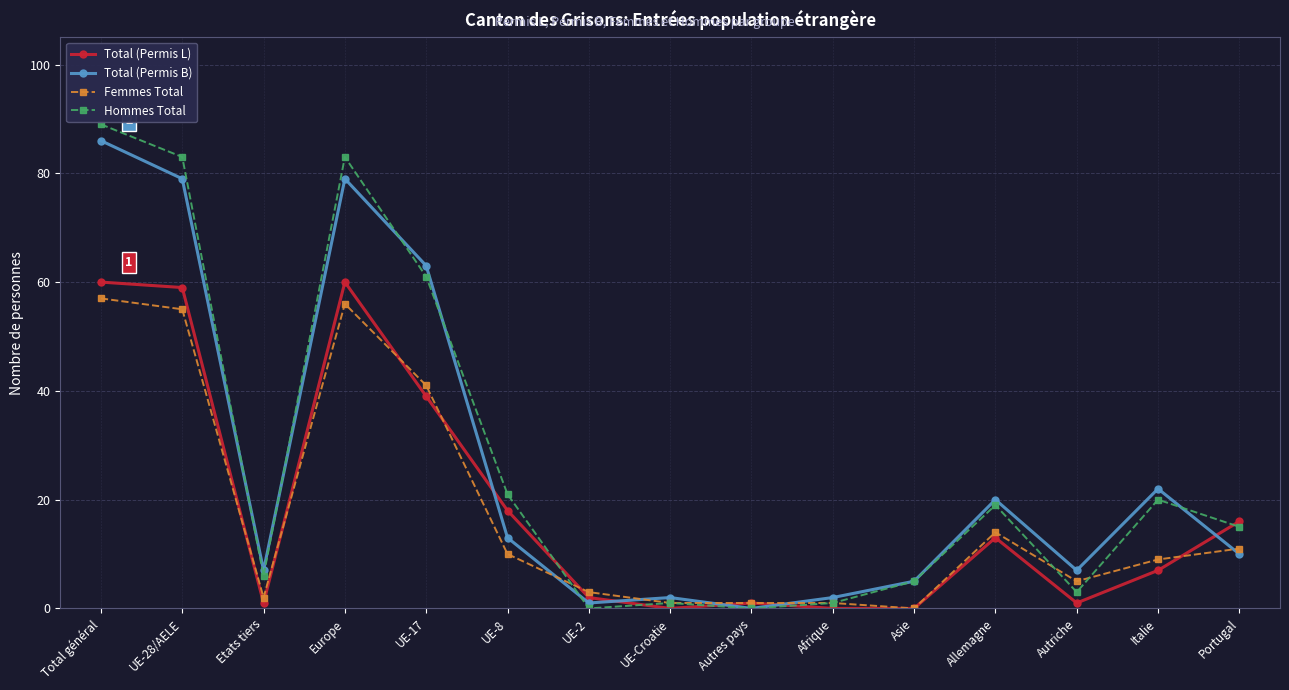

Reading left to right, what are all the values shown in this chart?

Total (Permis L): Total général=60	UE-28/AELE=59	Etats tiers=1	Europe=60	UE-17=39	UE-8=18	UE-2=2	UE-Croatie=0	Autres pays=1	Afrique=0	Asie=0	Allemagne=13	Autriche=1	Italie=7	Portugal=16
Total (Permis B): Total général=86	UE-28/AELE=79	Etats tiers=7	Europe=79	UE-17=63	UE-8=13	UE-2=1	UE-Croatie=2	Autres pays=0	Afrique=2	Asie=5	Allemagne=20	Autriche=7	Italie=22	Portugal=10
Femmes Total: Total général=57	UE-28/AELE=55	Etats tiers=2	Europe=56	UE-17=41	UE-8=10	UE-2=3	UE-Croatie=1	Autres pays=1	Afrique=1	Asie=0	Allemagne=14	Autriche=5	Italie=9	Portugal=11
Hommes Total: Total général=89	UE-28/AELE=83	Etats tiers=6	Europe=83	UE-17=61	UE-8=21	UE-2=0	UE-Croatie=1	Autres pays=0	Afrique=1	Asie=5	Allemagne=19	Autriche=3	Italie=20	Portugal=15